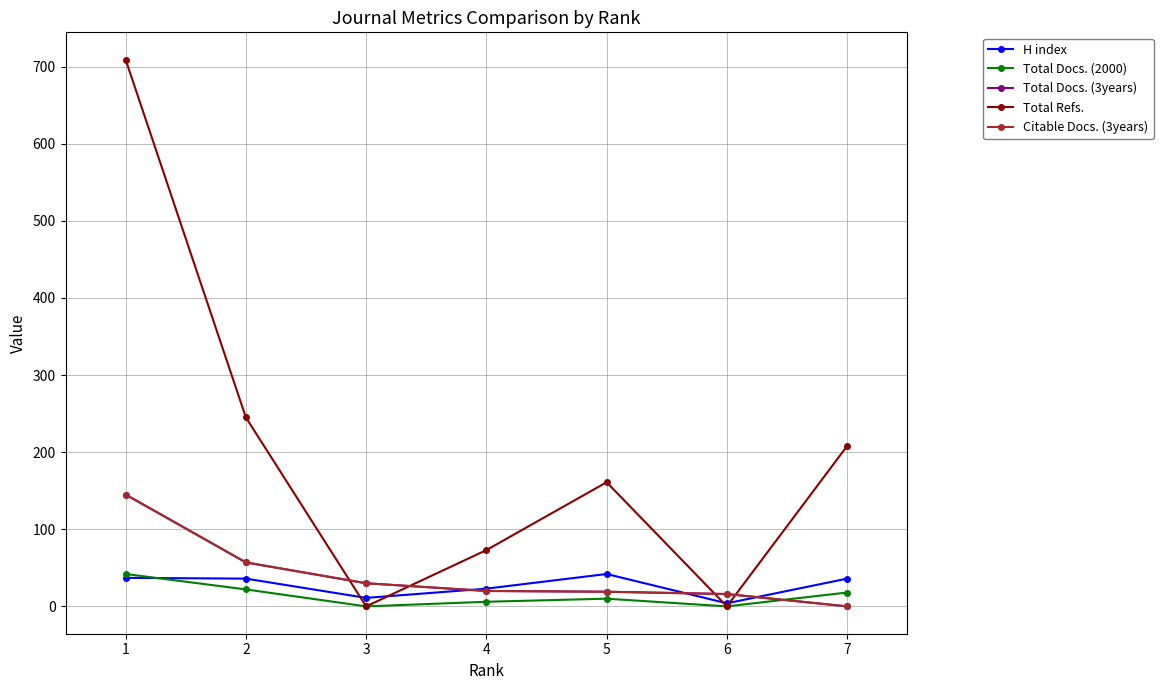

Does the chart have visible grid lines?

Yes